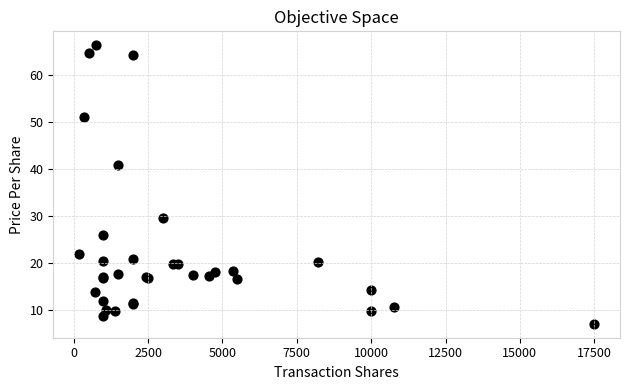

What Y value in the scatter plot is closest to 36?

40.9